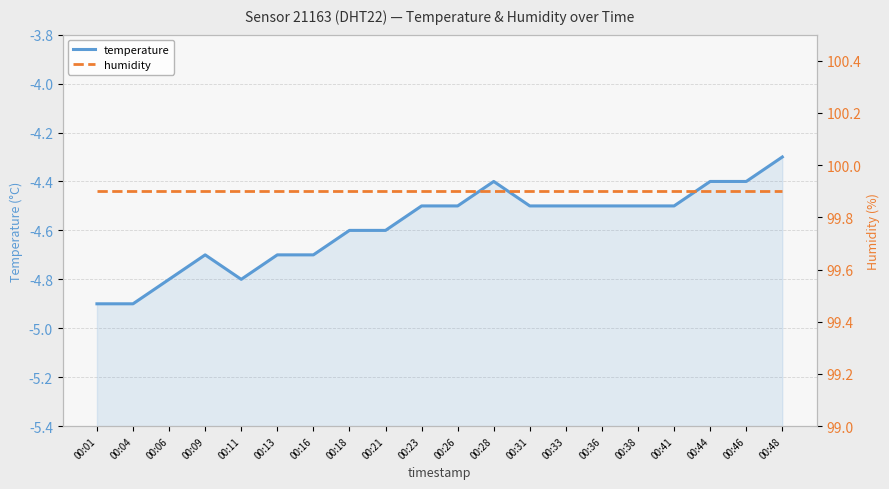

Is it true that temperature equals -7.8 at 00:13?

False